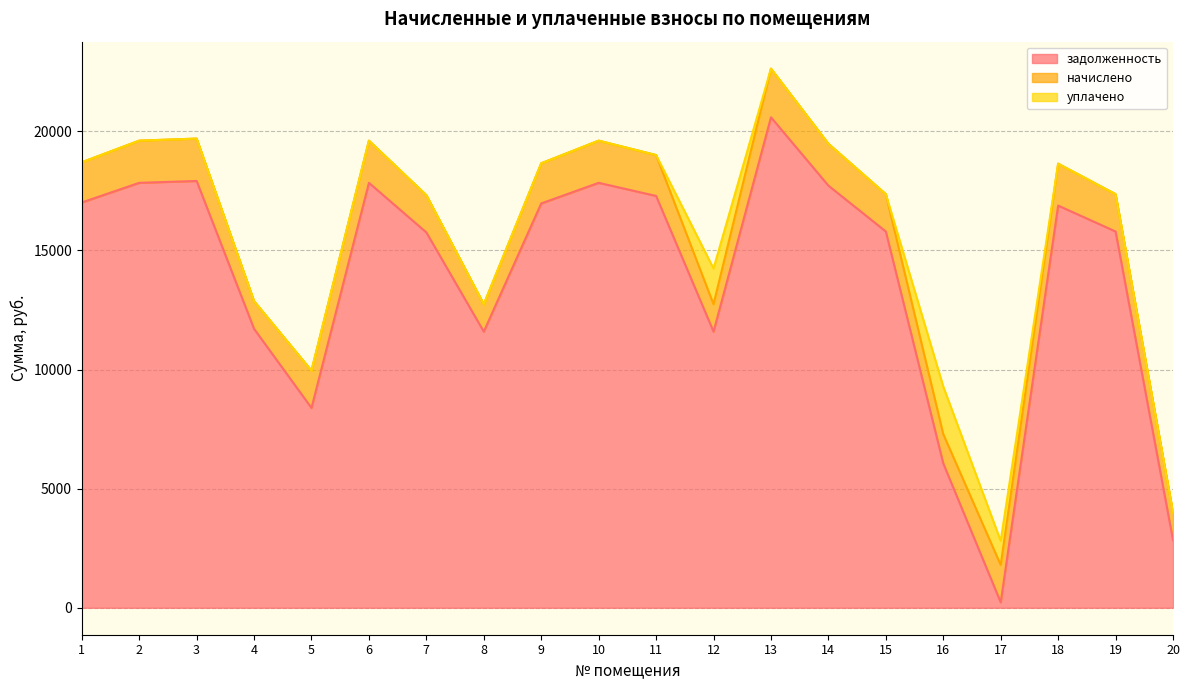

What is the total value across all series at 14?

19477.9